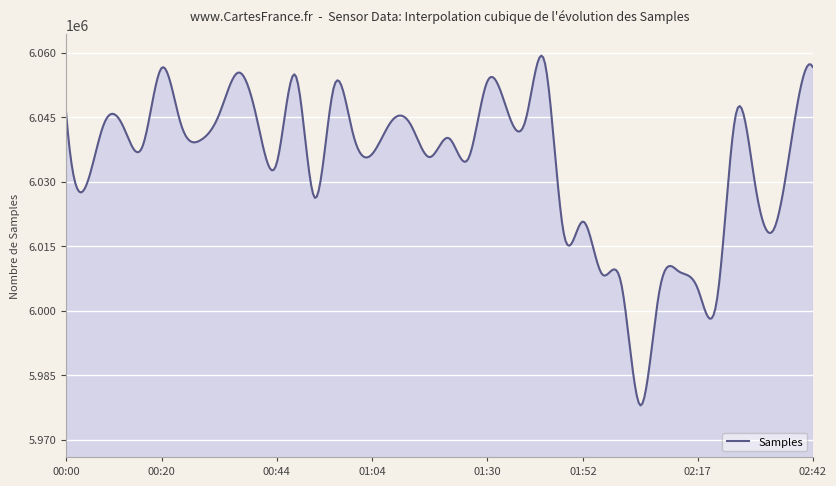

What is the maximum value shown in the chart?

6059310.9